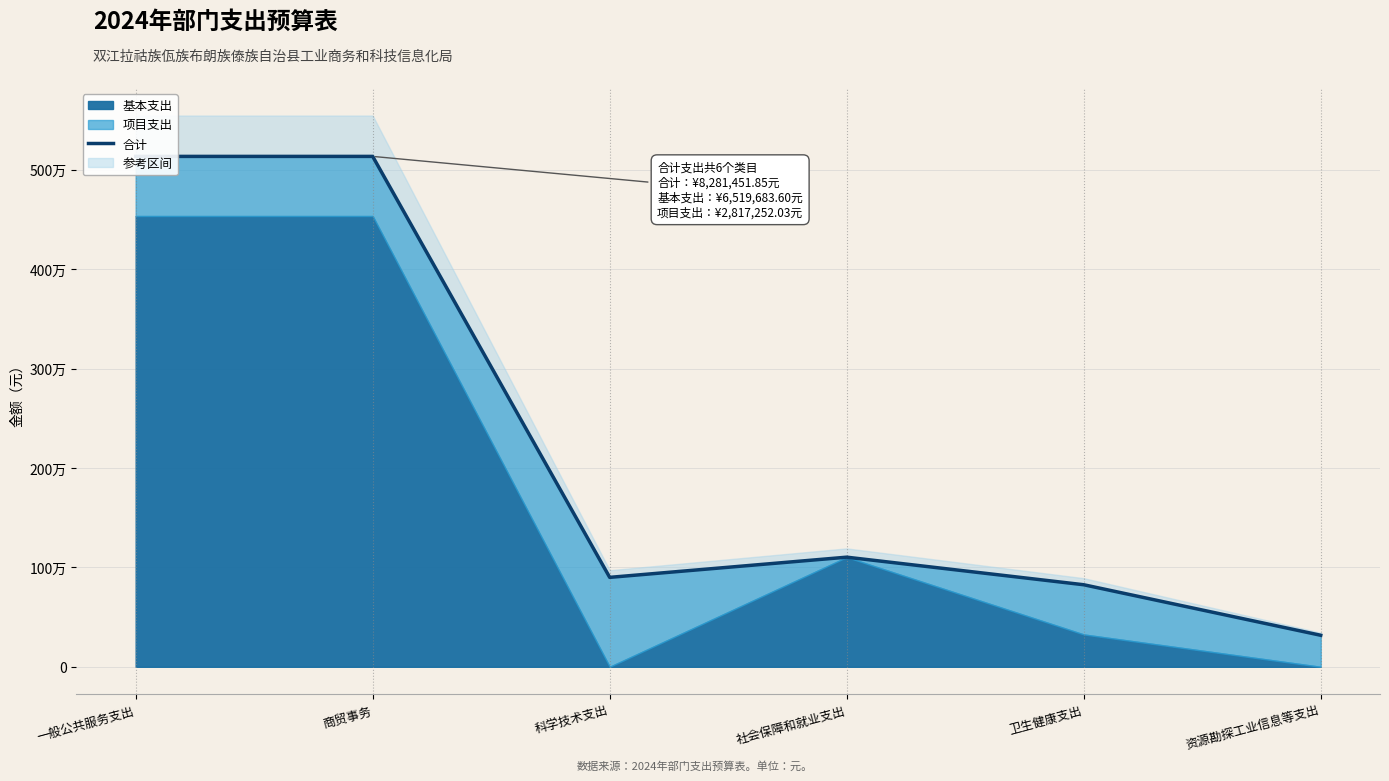

Rank the categories by value from highest to lowest.

一般公共服务支出, 商贸事务, 社会保障和就业支出, 科学技术支出, 卫生健康支出, 资源勘探工业信息等支出